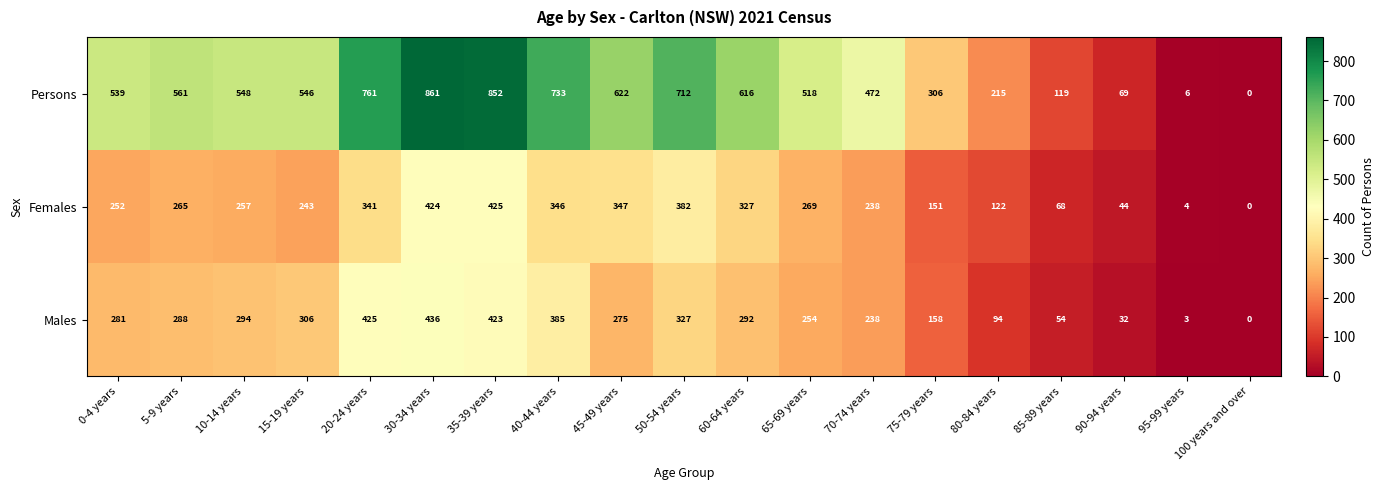

Which label corresponds to the largest value in the chart?

30-34 years